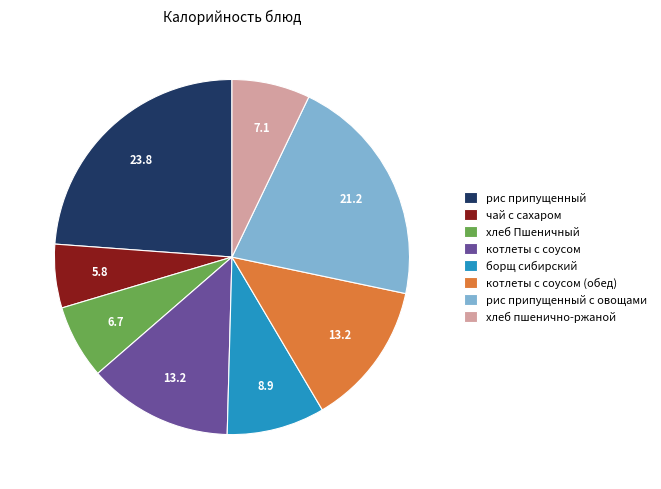

True or false: хлеб пшенично-ржаной accounts for 7% of the total.

True